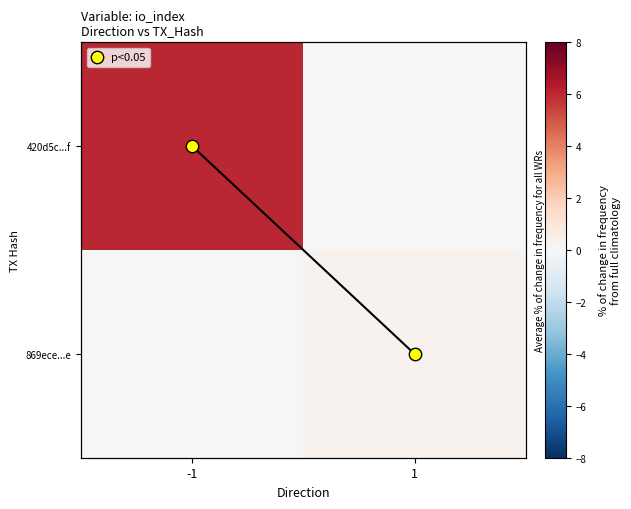

What is the difference between the maximum and minimum values in the 420d5c...f series?

6.0